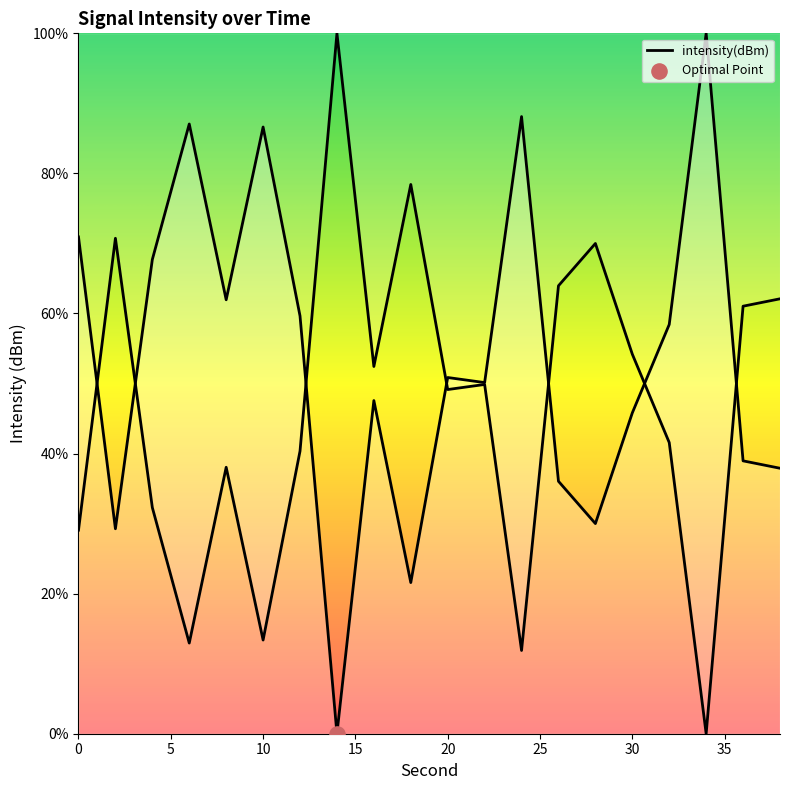

What is the ratio of the value at 28 to the value at 12?

0.5